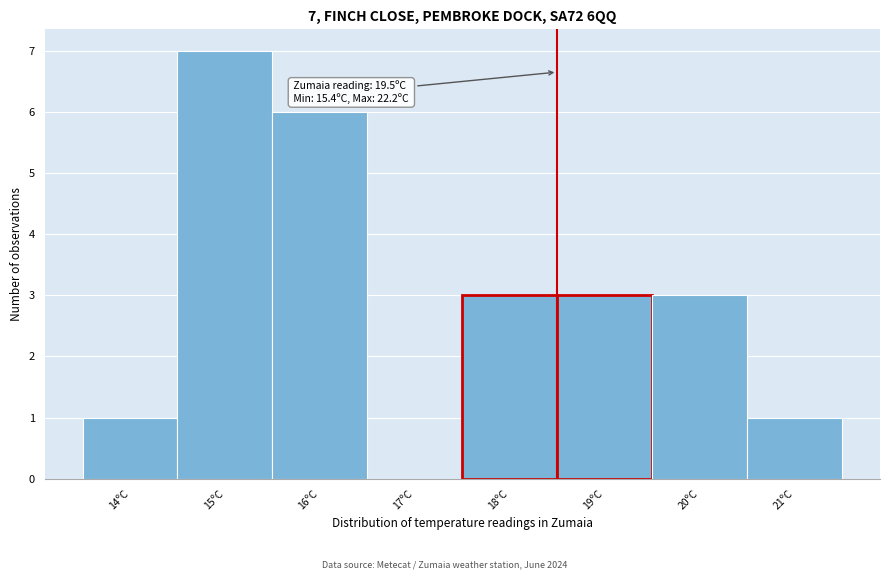

Reading right to left, list all the values displayed in this chart.

21ºC=1	20ºC=3	19ºC=3	18ºC=3	17ºC=0	16ºC=6	15ºC=7	14ºC=1